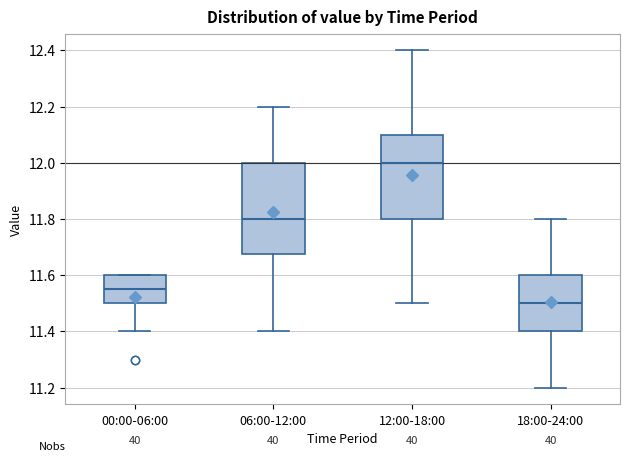

Which box's median line is the highest?

12:00-18:00